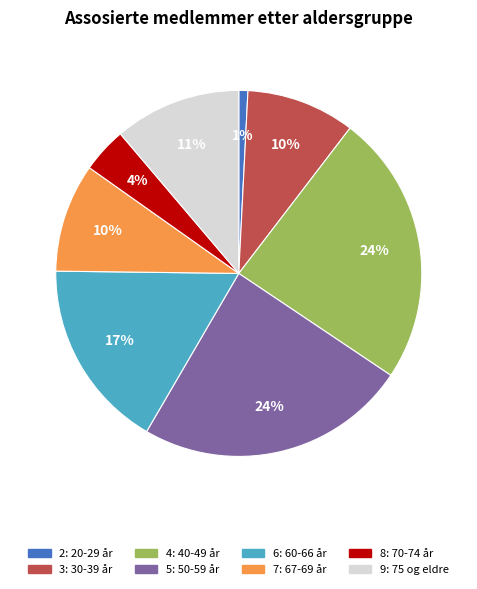

Count the number of slices in the pie.

8